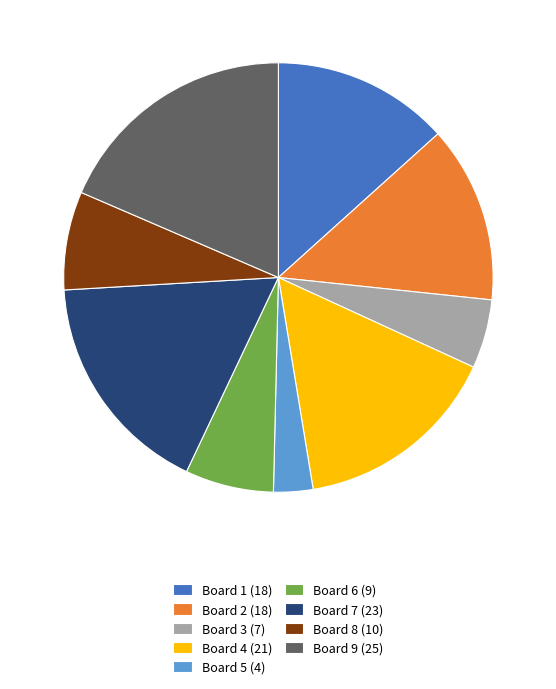

True or false: Board 8 (10) accounts for 7% of the total.

True